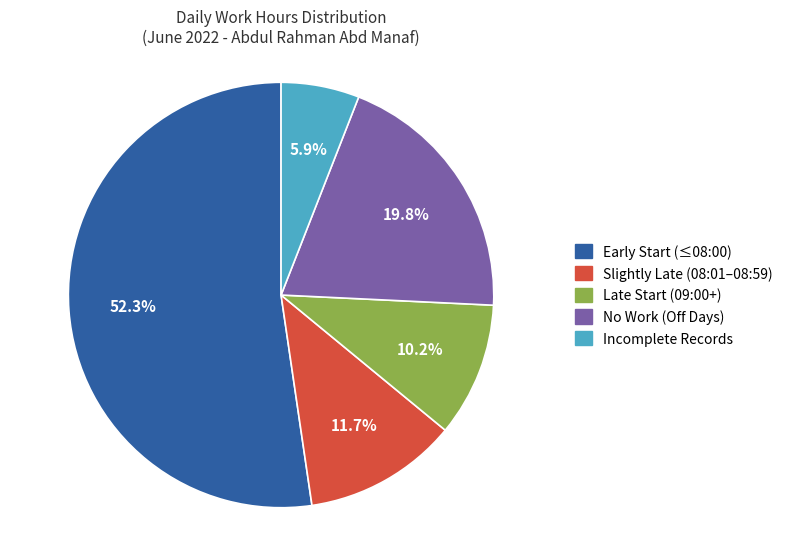

Is there a majority slice in this chart?

Yes